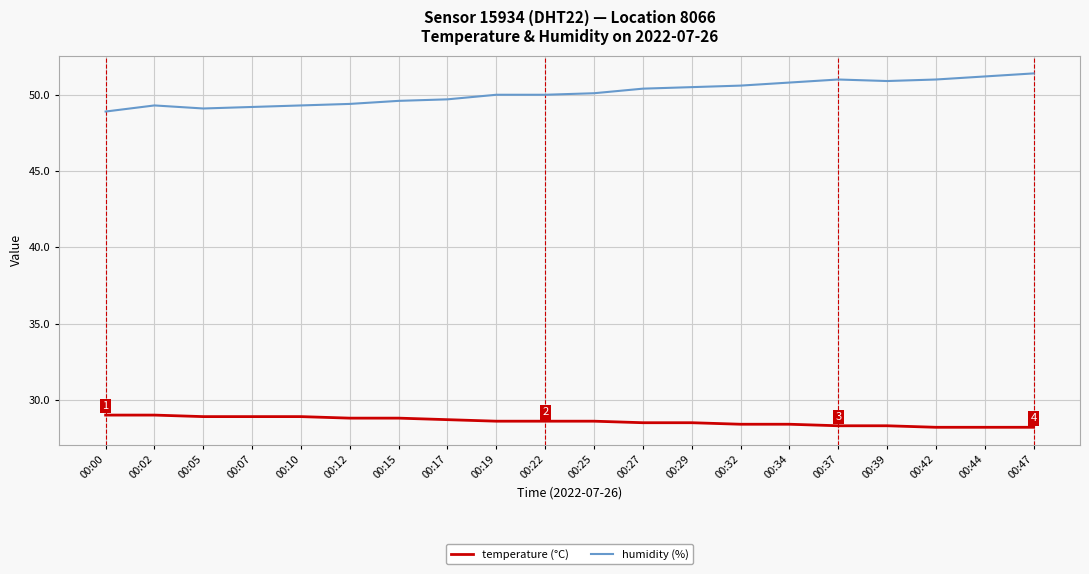

Which series has the widest spread of values?

humidity (%)